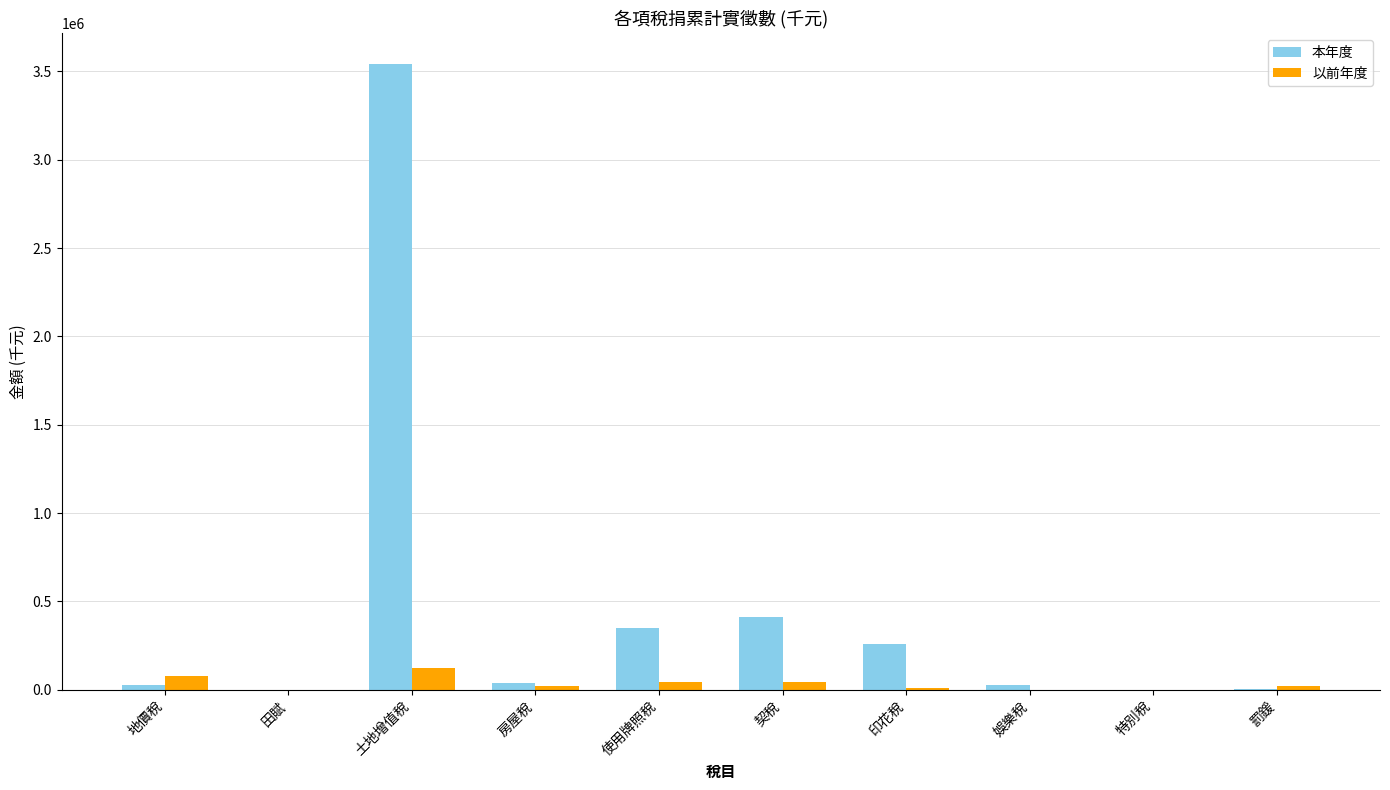

At which category is the sum across all series the highest?

土地增值稅